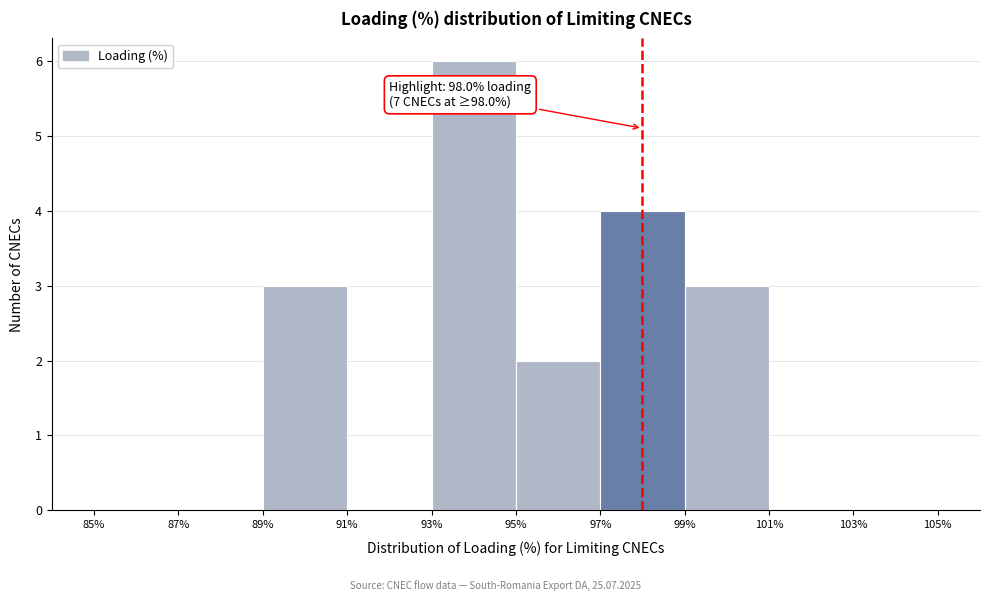

Which range on the x-axis has the tallest bar?

93% to 95%